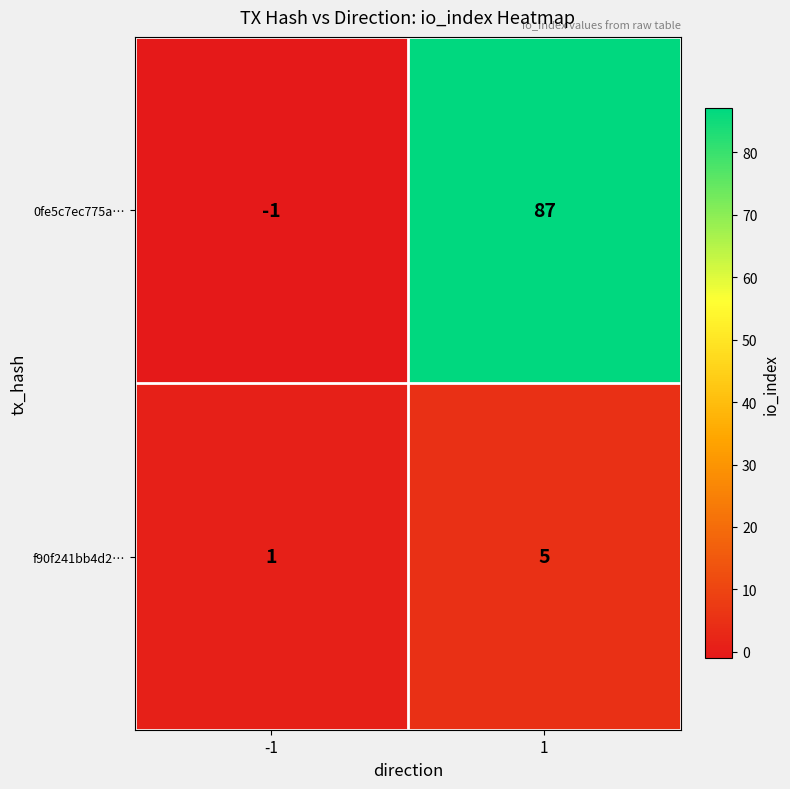

Rank the series by their average value, from highest to lowest.

0fe5c7ec775a…, f90f241bb4d2…